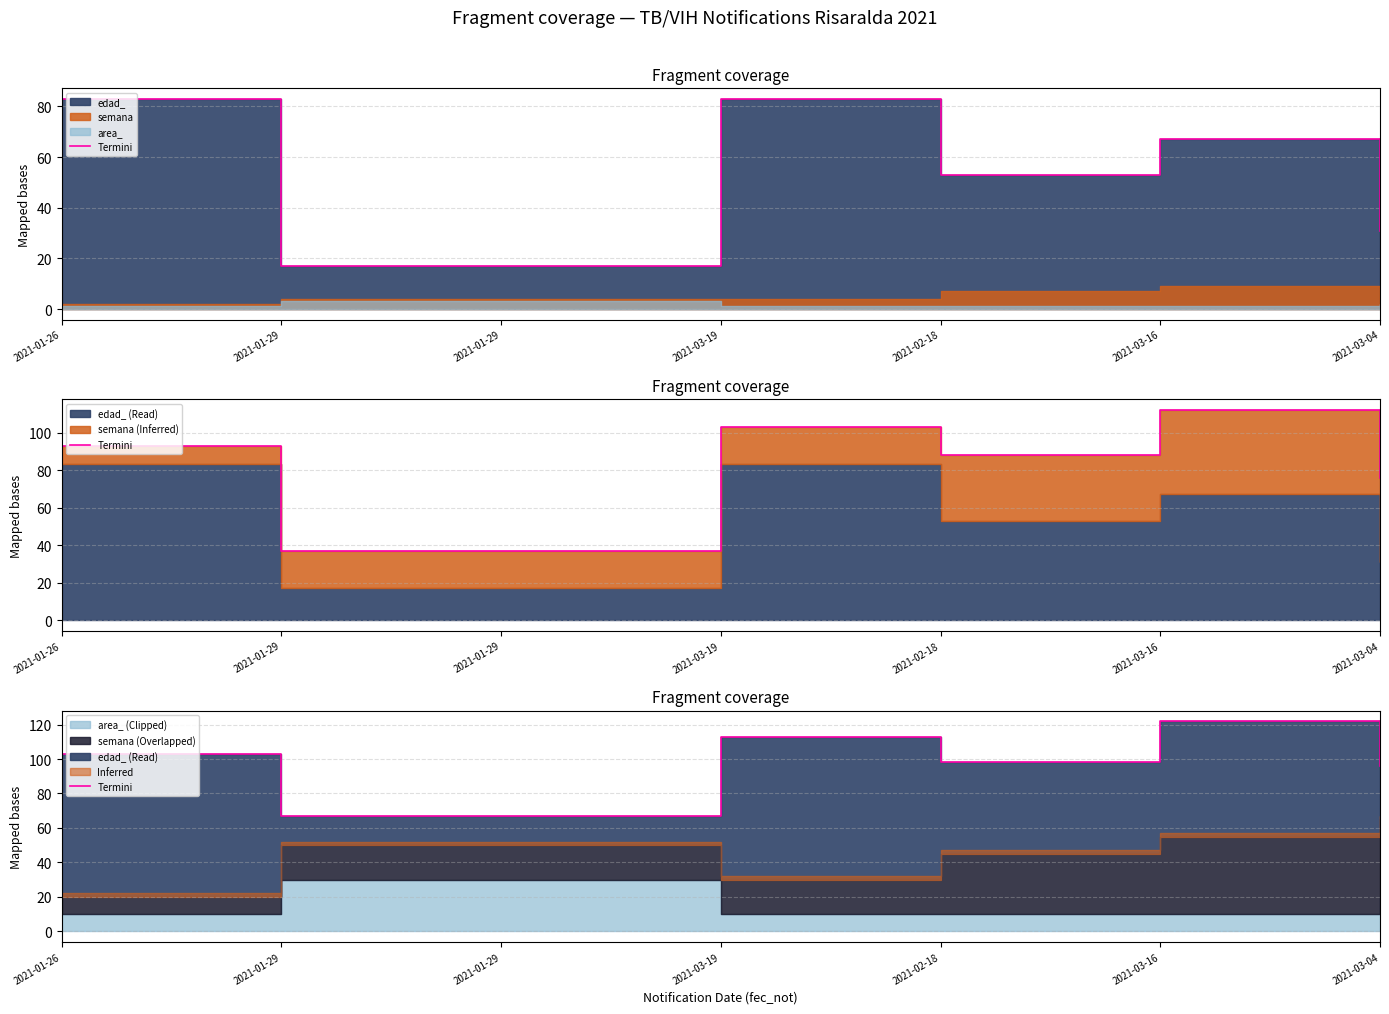

What value does the data have at 2021-01-29?

67